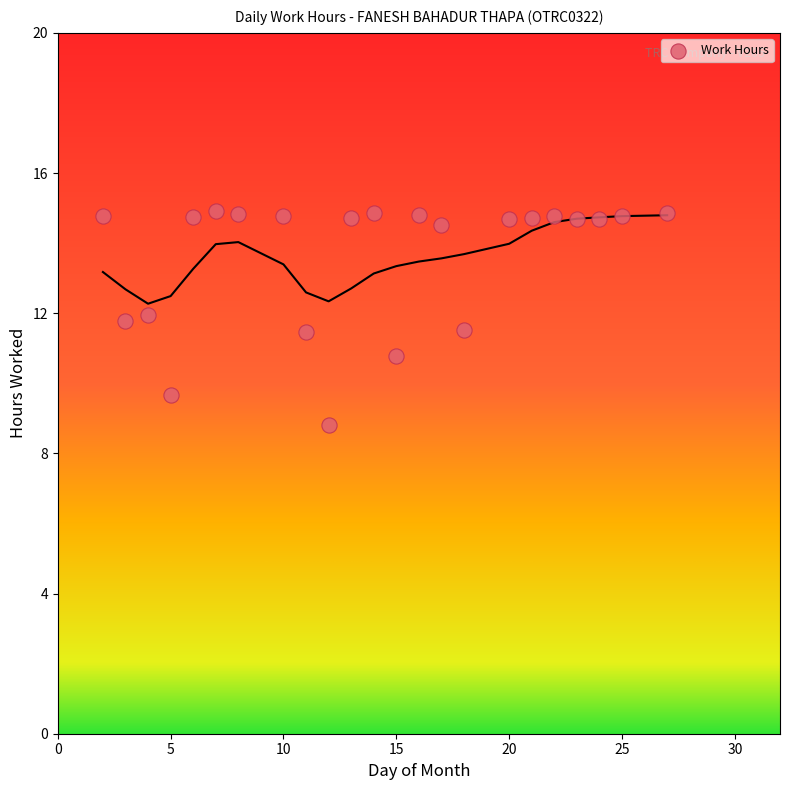

What is the range of Y values (max minus min)?

6.1